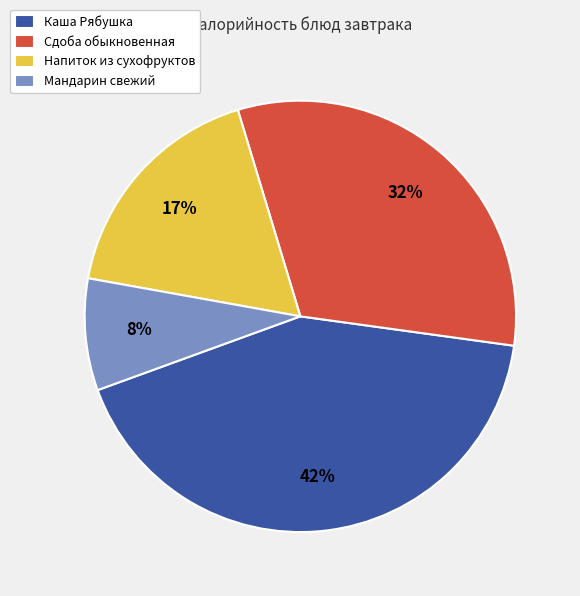

Is it true that Мандарин свежий is 16% of the pie?

False